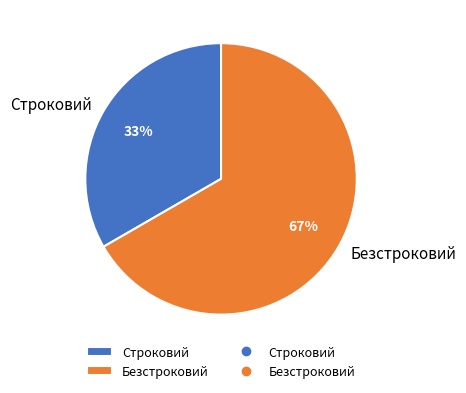

How many slices are in this pie chart?

2